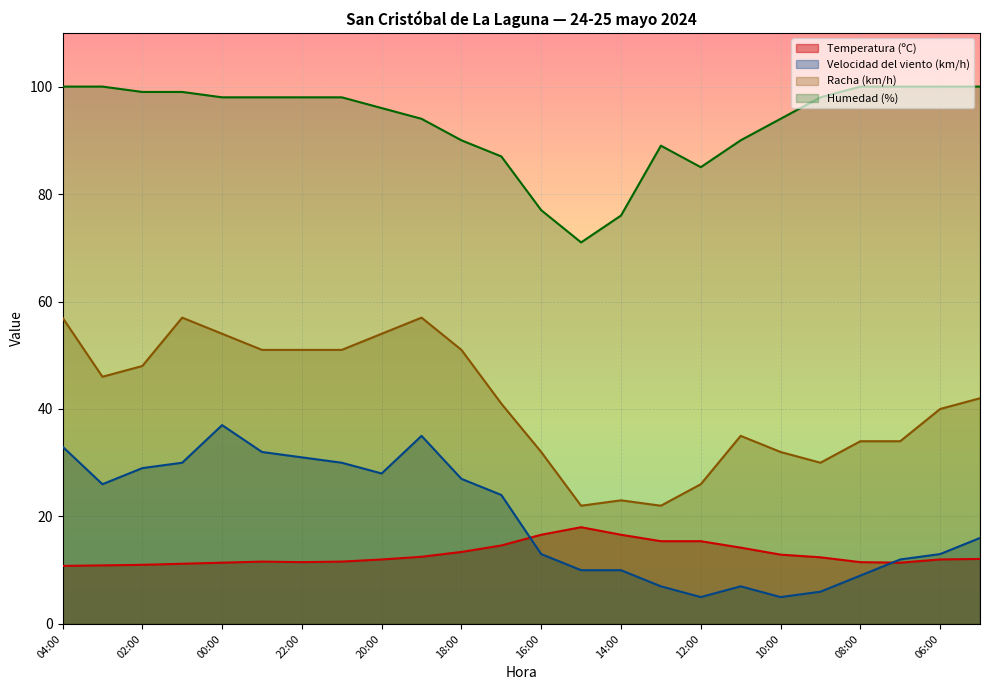

At how many categories does at least one series exceed 94?

14